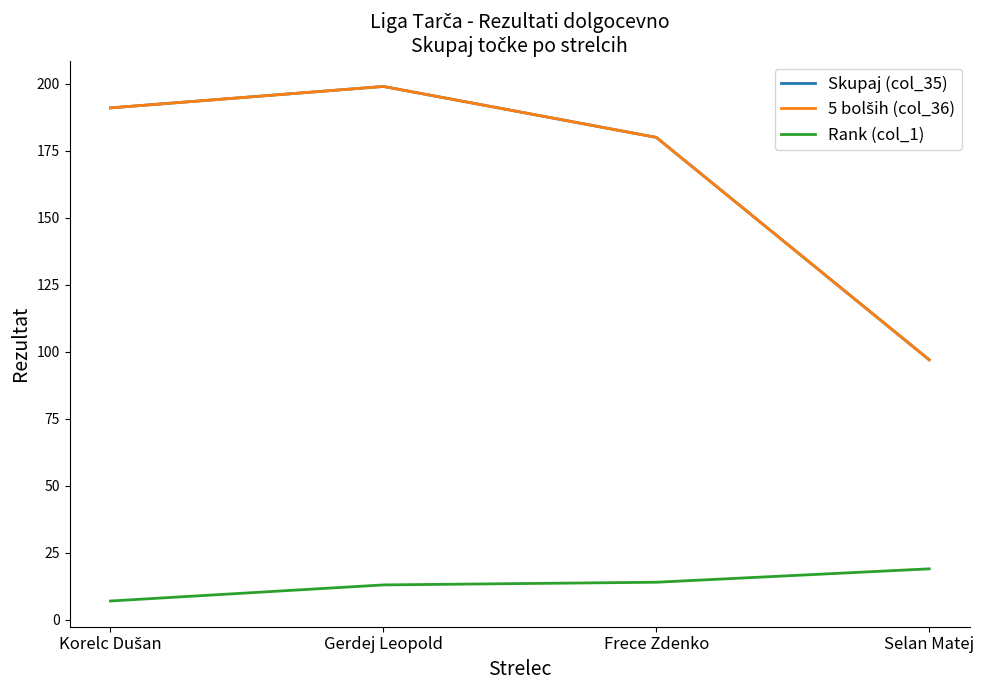

Is this an area chart (filled region under the line)?

No